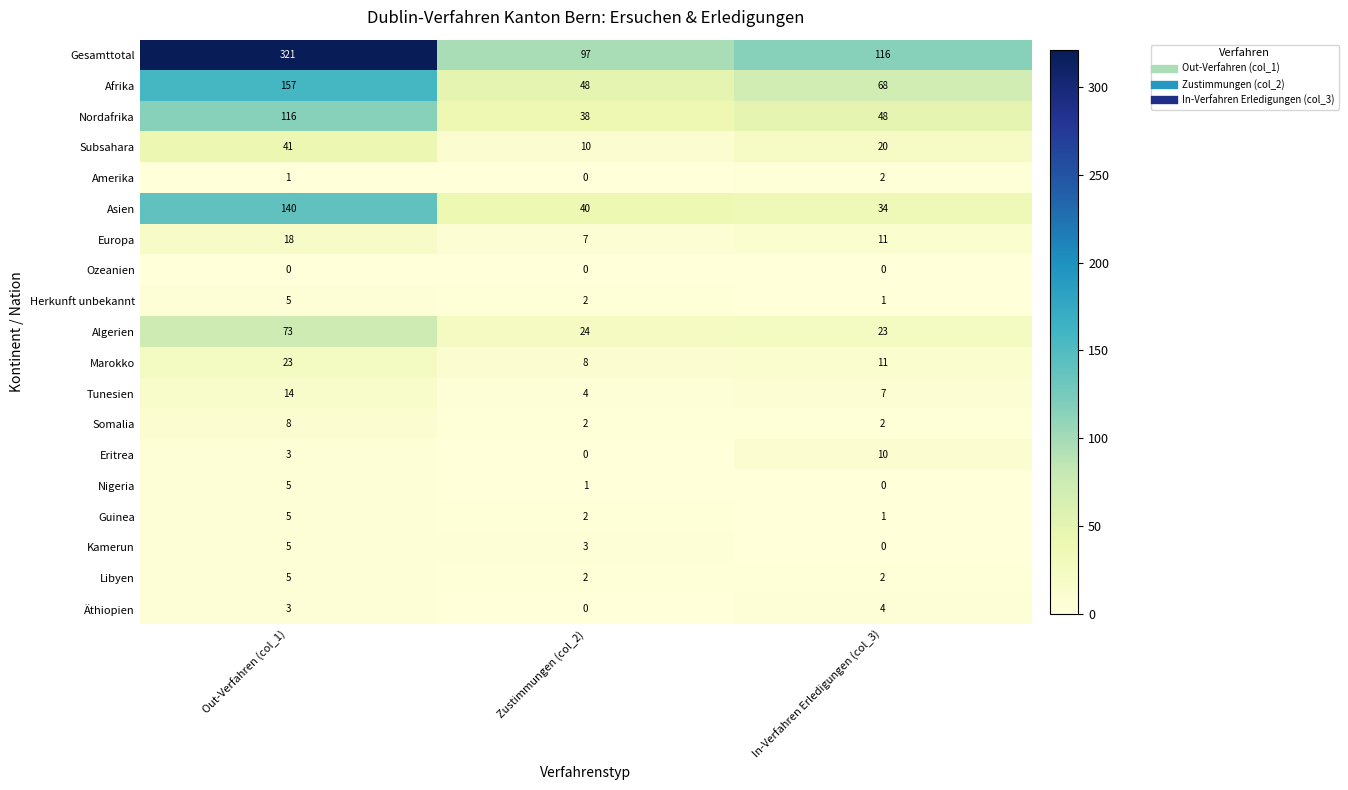

What is the difference between the second highest and minimum values in the Marokko series?

3